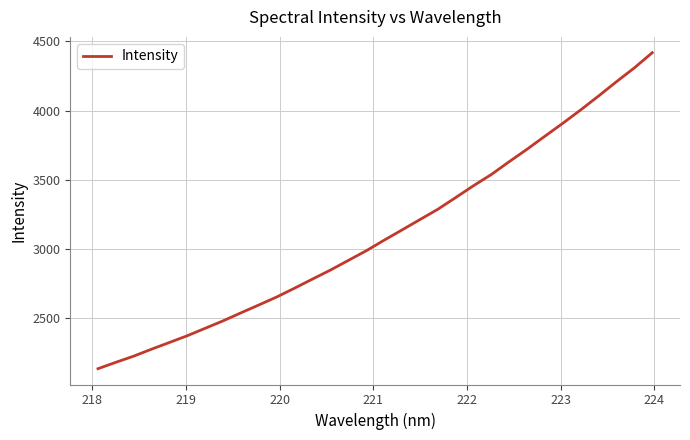

What is the minimum value shown in the chart?

2136.1